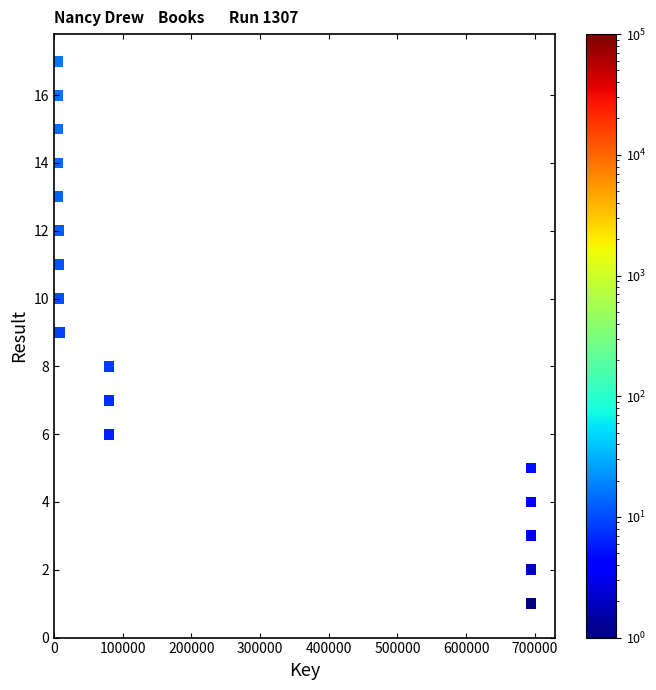

What is the range of X values (max minus min)?

689916